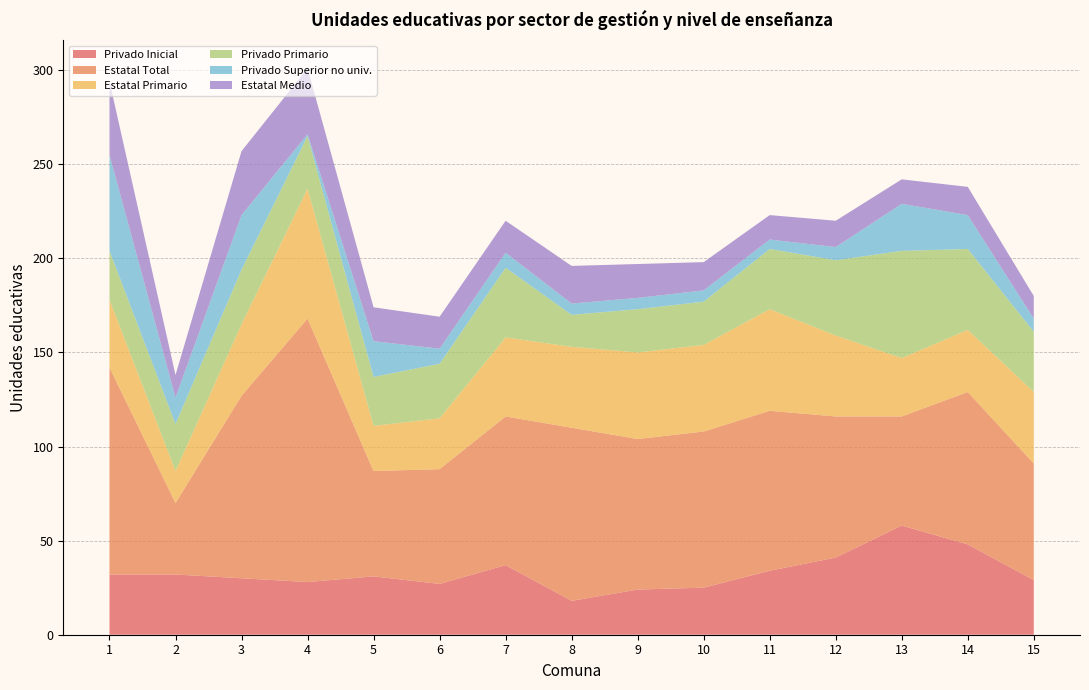

Reading left to right, list all the values displayed in this chart.

Privado Inicial: 1=32	2=32	3=30	4=28	5=31	6=27	7=37	8=18	9=24	10=25	11=34	12=41	13=58	14=48	15=29
Estatal Total: 1=110	2=38	3=97	4=140	5=56	6=61	7=79	8=92	9=80	10=83	11=85	12=75	13=58	14=81	15=62
Estatal Primario: 1=36	2=17	3=38	4=69	5=24	6=27	7=42	8=43	9=46	10=46	11=54	12=43	13=31	14=33	15=38
Privado Primario: 1=26	2=25	3=29	4=28	5=26	6=29	7=37	8=17	9=23	10=23	11=32	12=40	13=57	14=43	15=32
Privado Superior no univ.: 1=51	2=14	3=29	4=1	5=19	6=8	7=8	8=6	9=6	10=6	11=5	12=7	13=25	14=18	15=7
Estatal Medio: 1=39	2=12	3=34	4=35	5=18	6=17	7=17	8=20	9=18	10=15	11=13	12=14	13=13	14=15	15=12